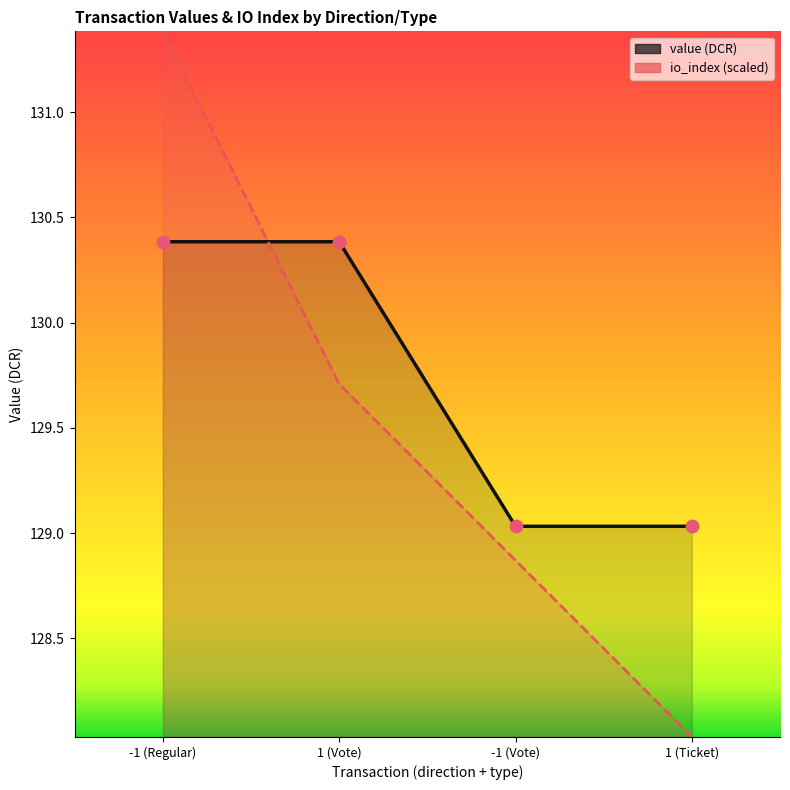

Which series has the largest total across all categories?

value